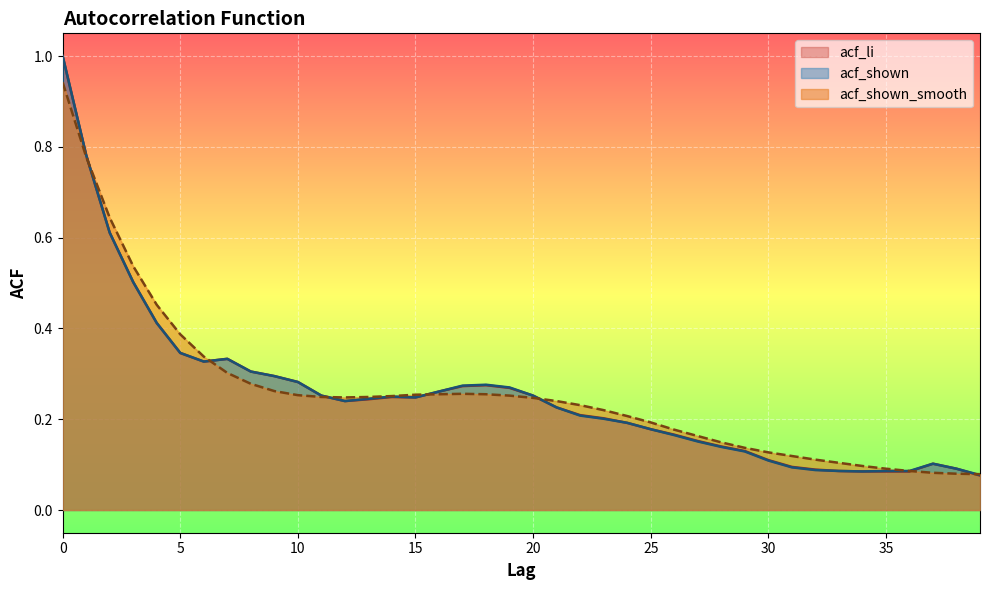

Where is acf_shown nearest to the value 0?

39